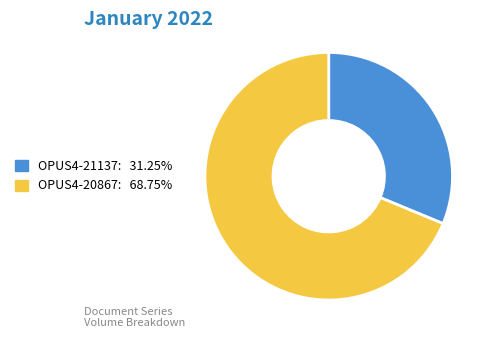

Do OPUS4-21137 and OPUS4-20867 together represent more than half of the pie?

Yes